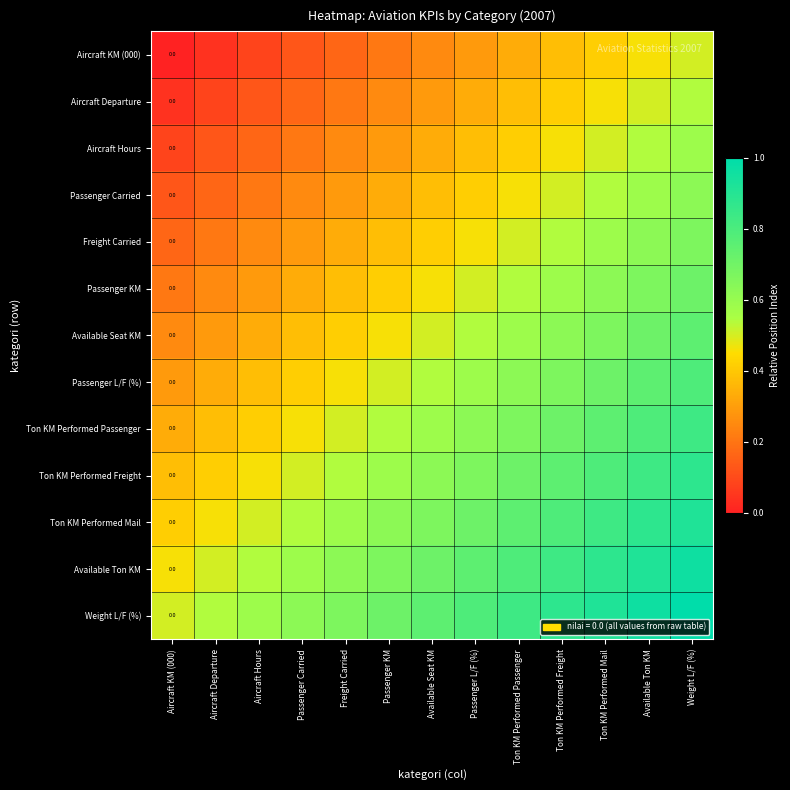

What is the difference between the highest and lowest values at Weight L/F (%)?

0.5